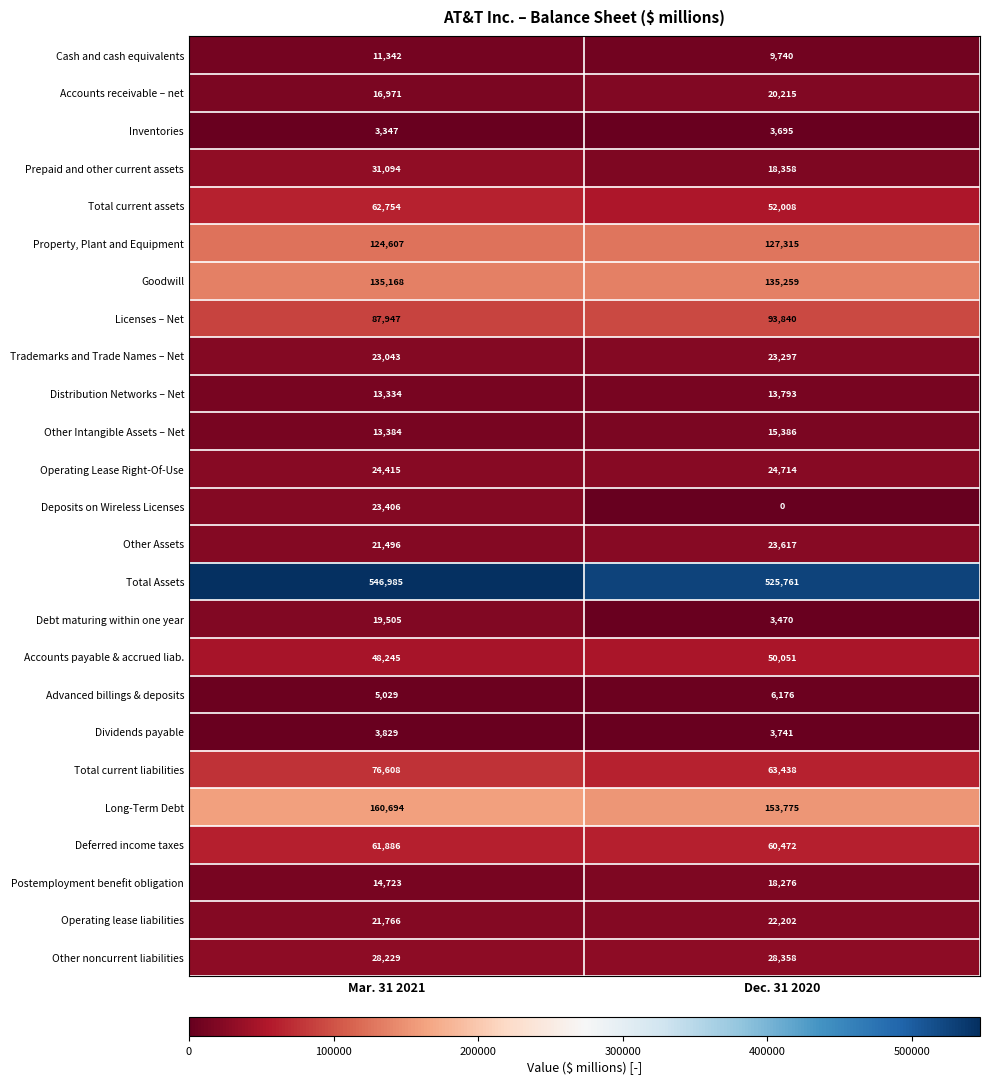

How many data points in Trademarks and Trade Names – Net are less than 23297?

1